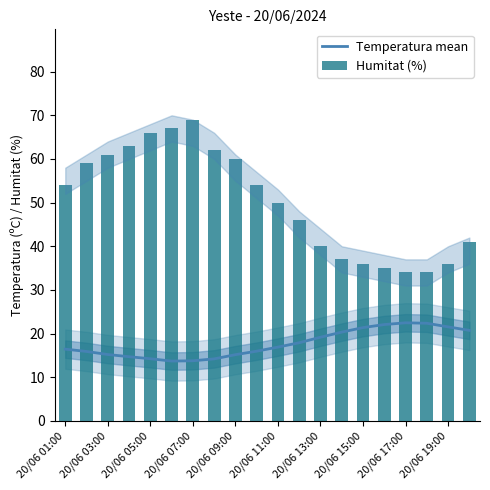

What is the minimum value for Temperatura mean?

13.7